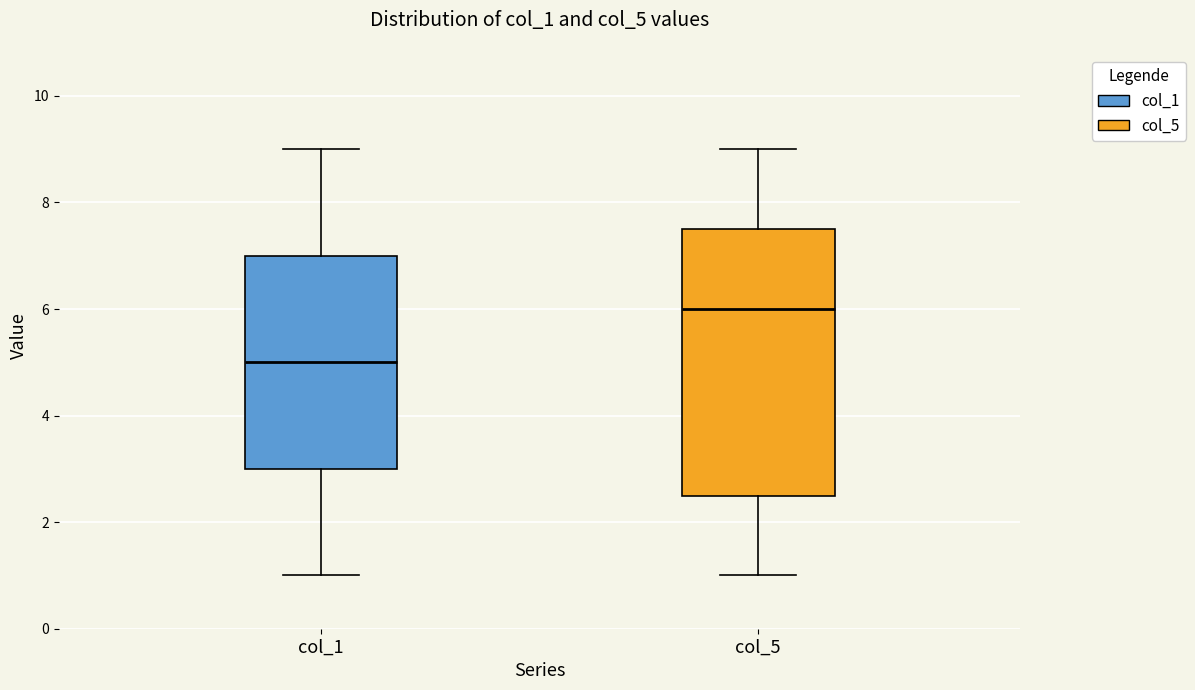

Reading left to right, read every box against the y-axis: the position of its median line, the range the box covers, and the ends of its whiskers. The values are not printed on the chart, so give them approximately, as read against the axis.

col_1: median 5.0, box 3.0 to 7.0, whiskers 1.0 to 9.0
col_5: median 6.0, box 2.6 to 7.6, whiskers 1.0 to 9.0